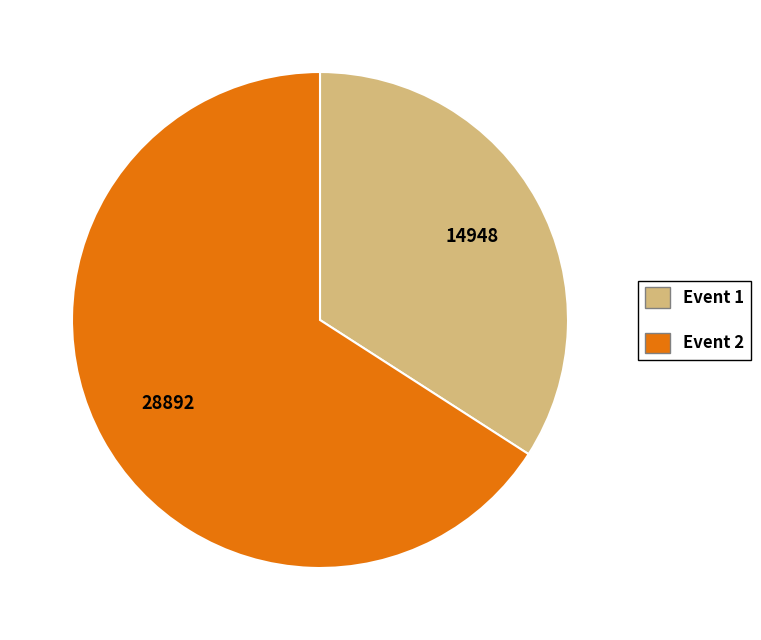

Is there a majority slice in this chart?

Yes